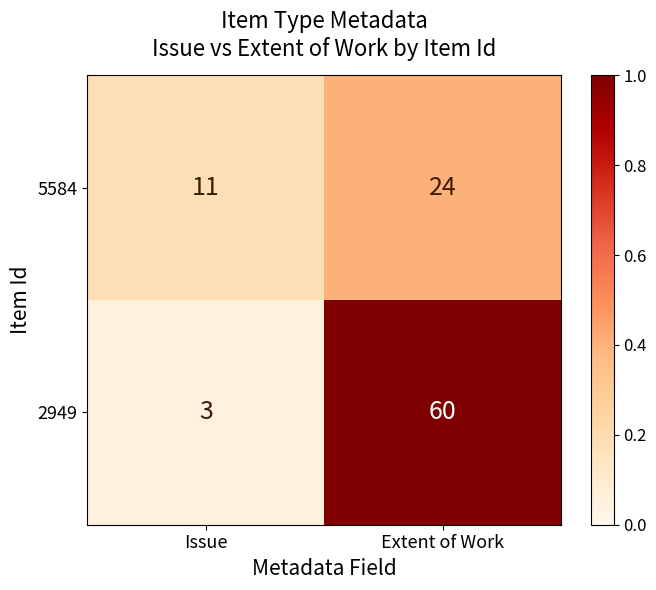

What is the highest value of the 5584 series?

24